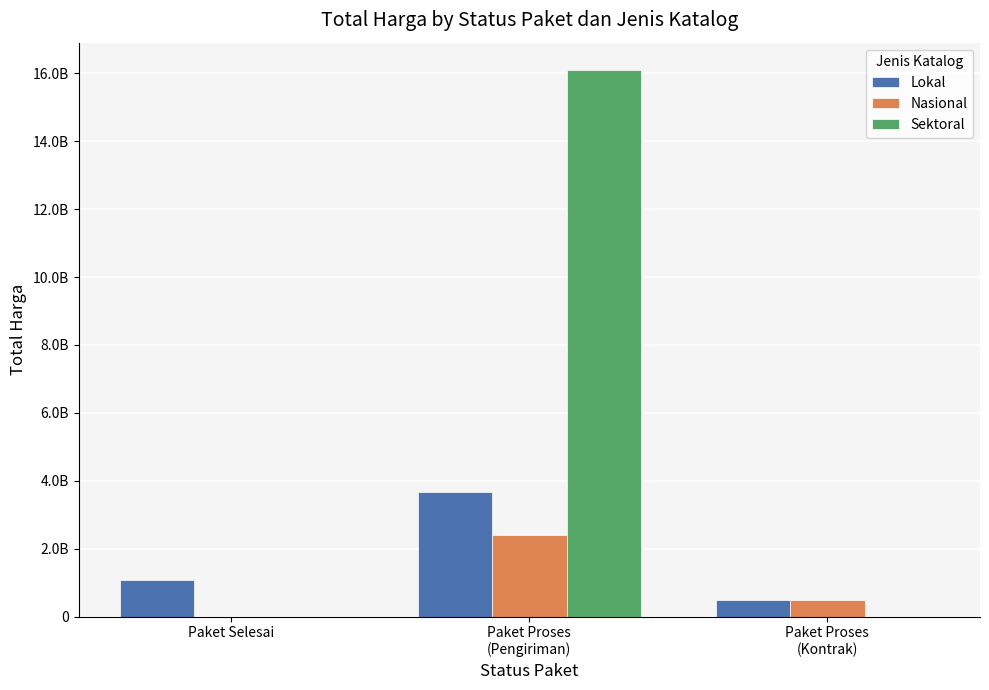

What are all the series names shown in the legend?

Lokal, Nasional, Sektoral